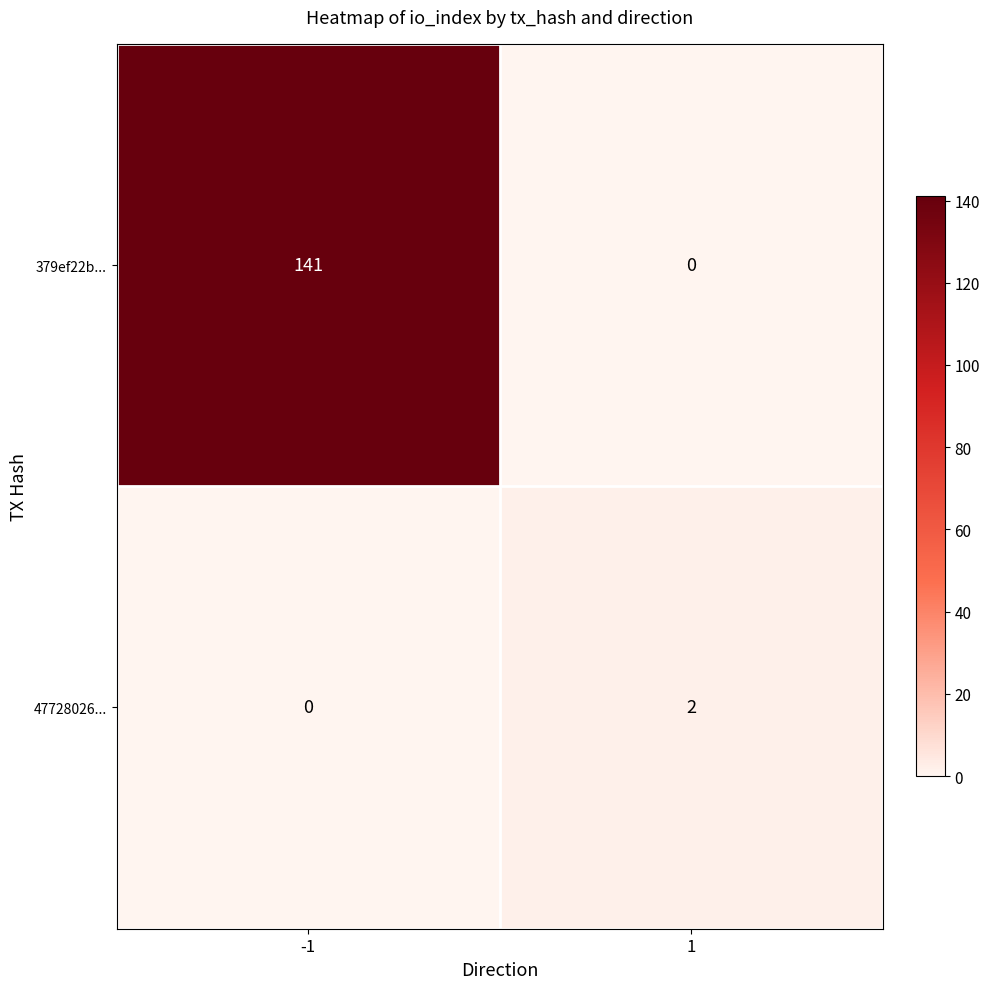

Reading left to right, transcribe all the data shown in this chart.

379ef22b...: 141	0
47728026...: 0	2